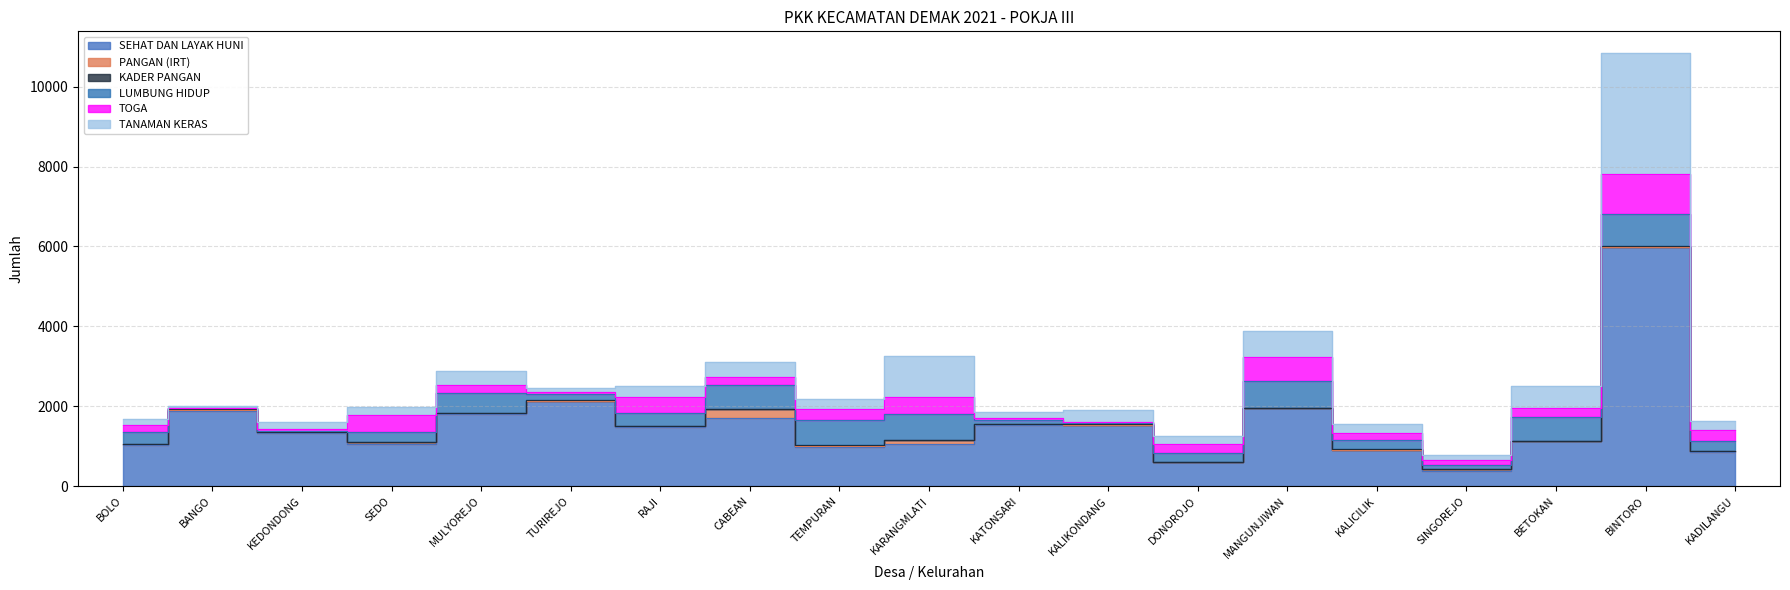

What is the highest value of the SEHAT DAN LAYAK HUNI series?

5975